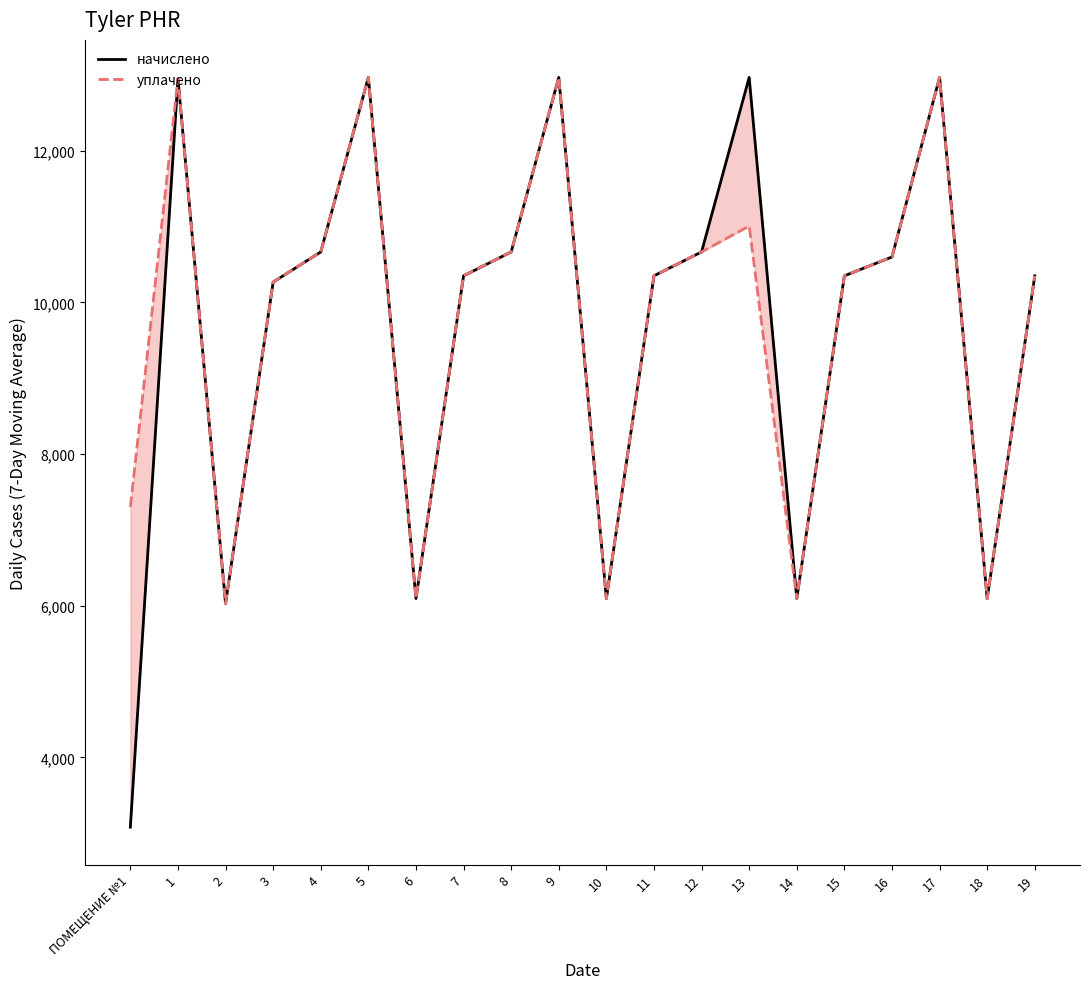

How many data points does each series have?

20